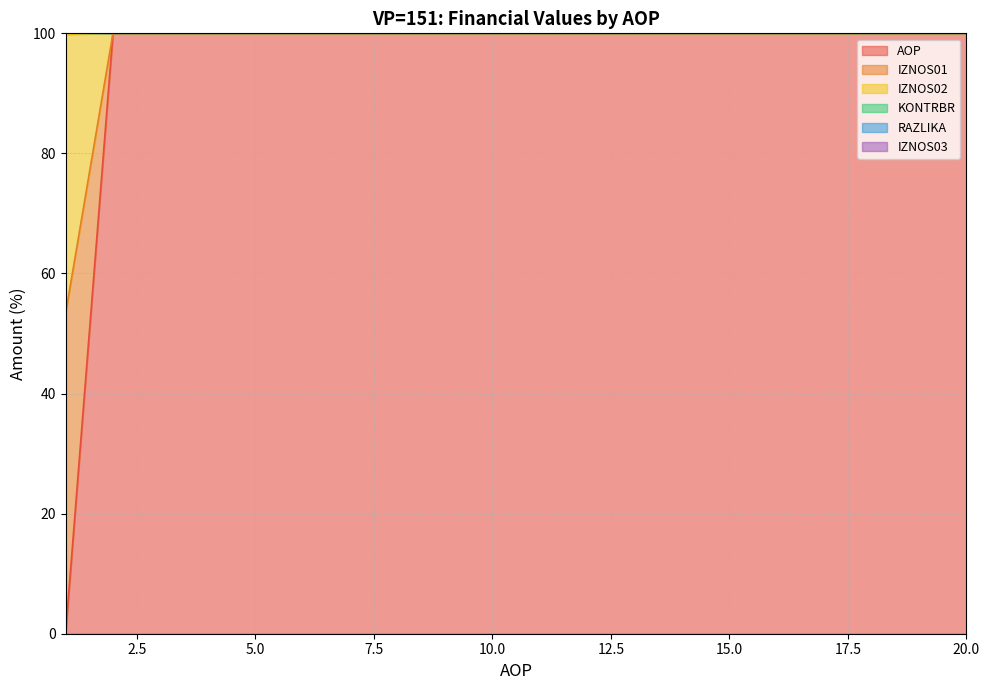

At which category is the sum across all series the highest?

2